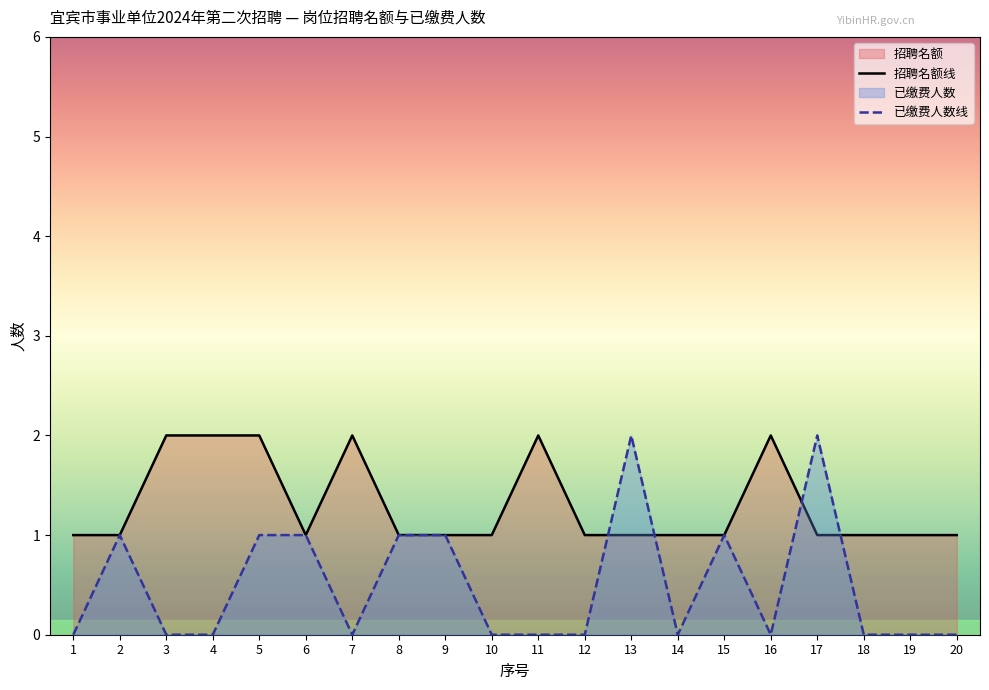

Does the chart have visible grid lines?

No